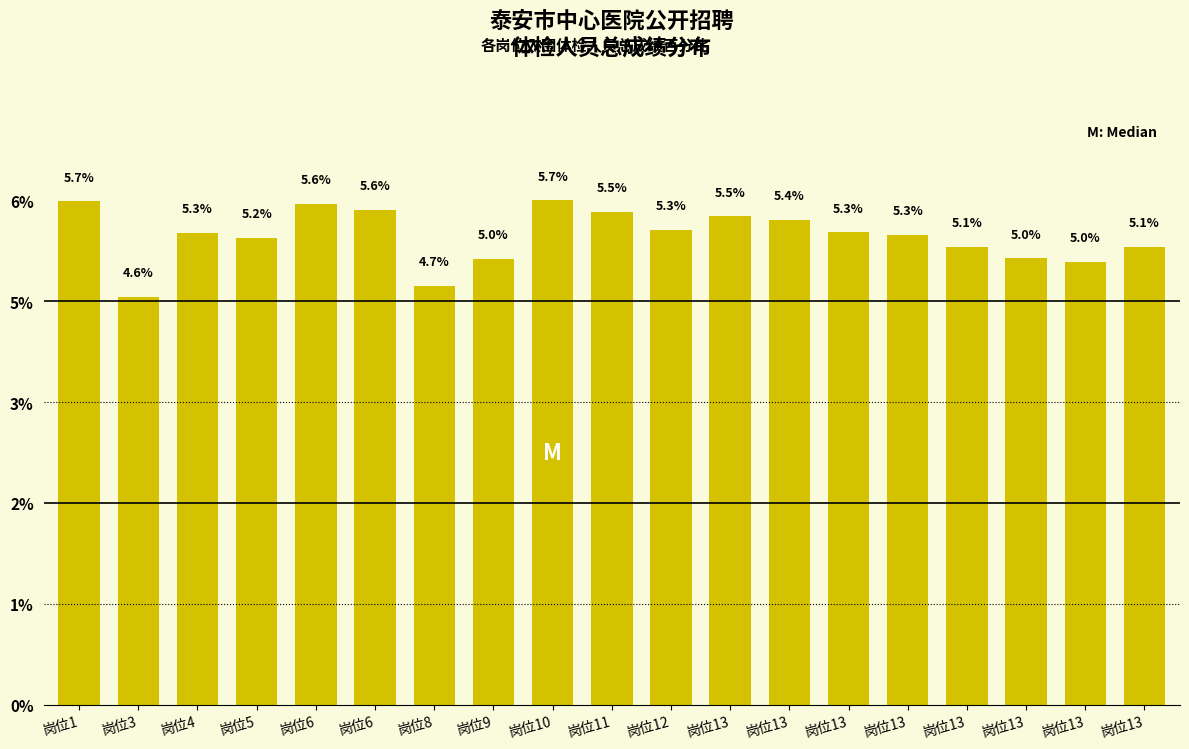

Rank the categories by value from lowest to highest.

岗位3, 岗位8, 岗位13, 岗位9, 岗位13, 岗位13, 岗位13, 岗位5, 岗位13, 岗位4, 岗位13, 岗位12, 岗位13, 岗位13, 岗位11, 岗位6, 岗位6, 岗位1, 岗位10